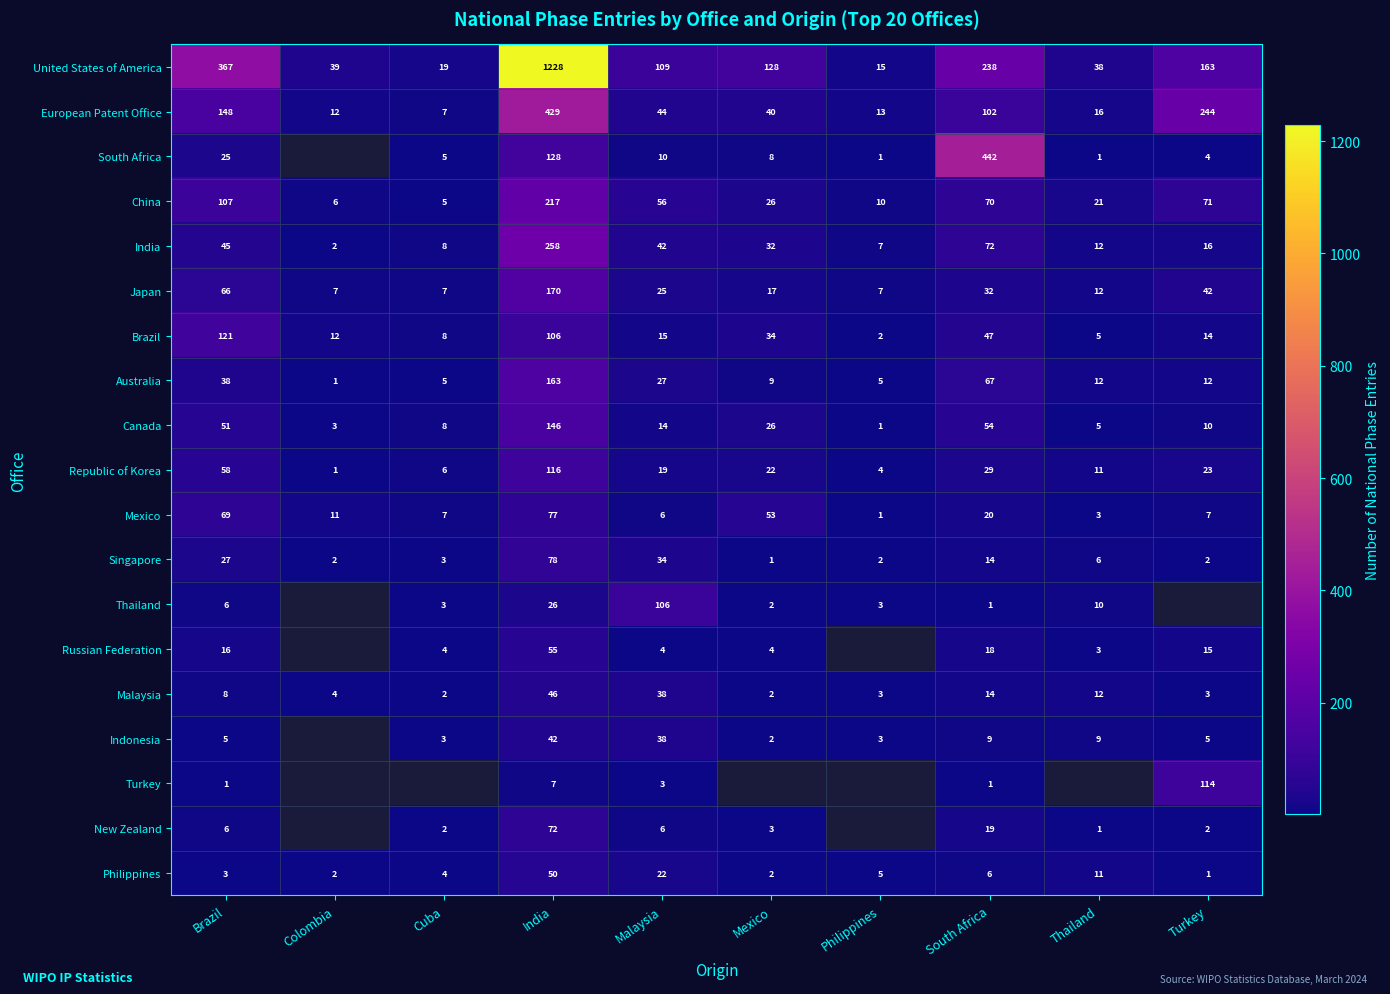

Read the China value at Cuba, to the nearest 5.

5